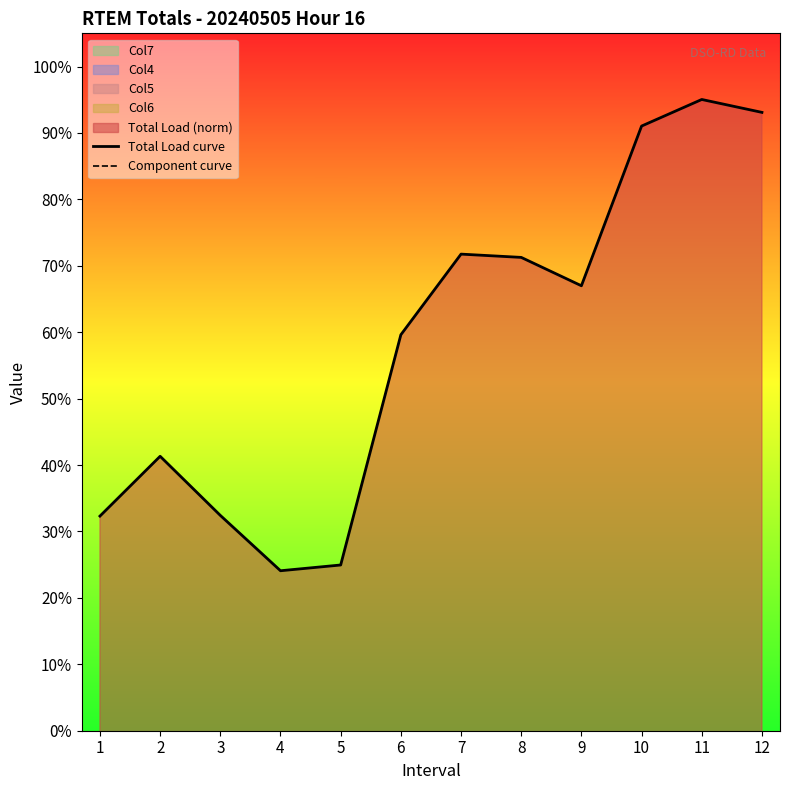

True or false: Component curve and Total Load curve intersect in this chart.

False